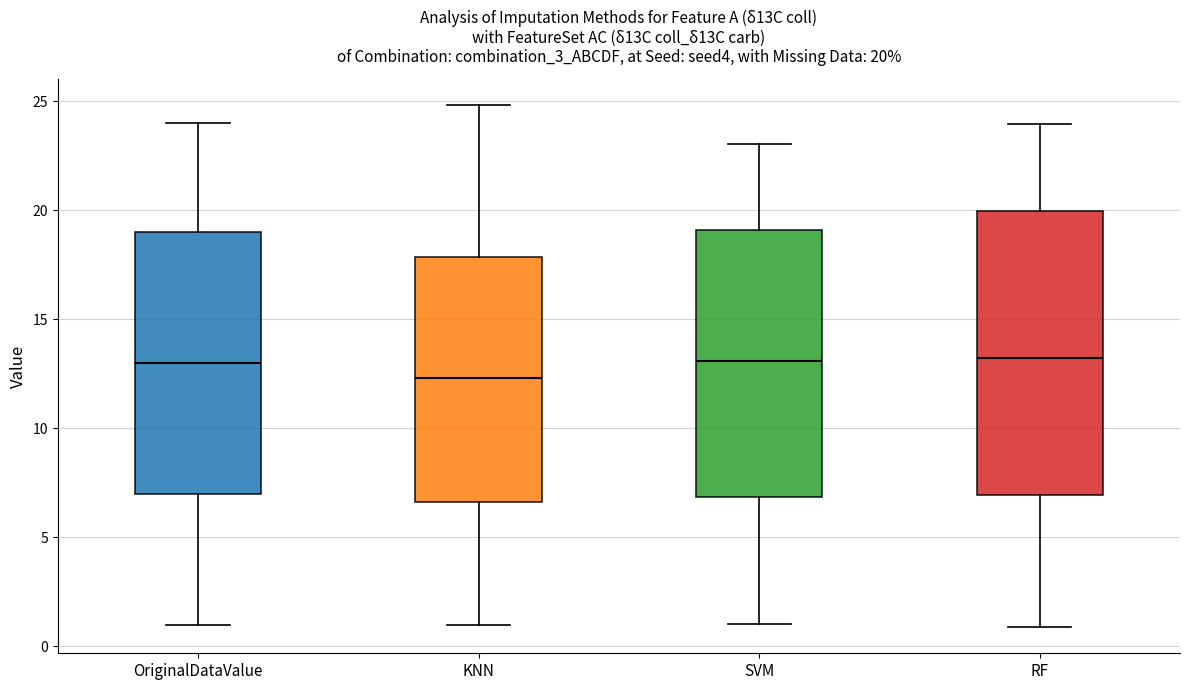

Which box's median line is the lowest?

KNN